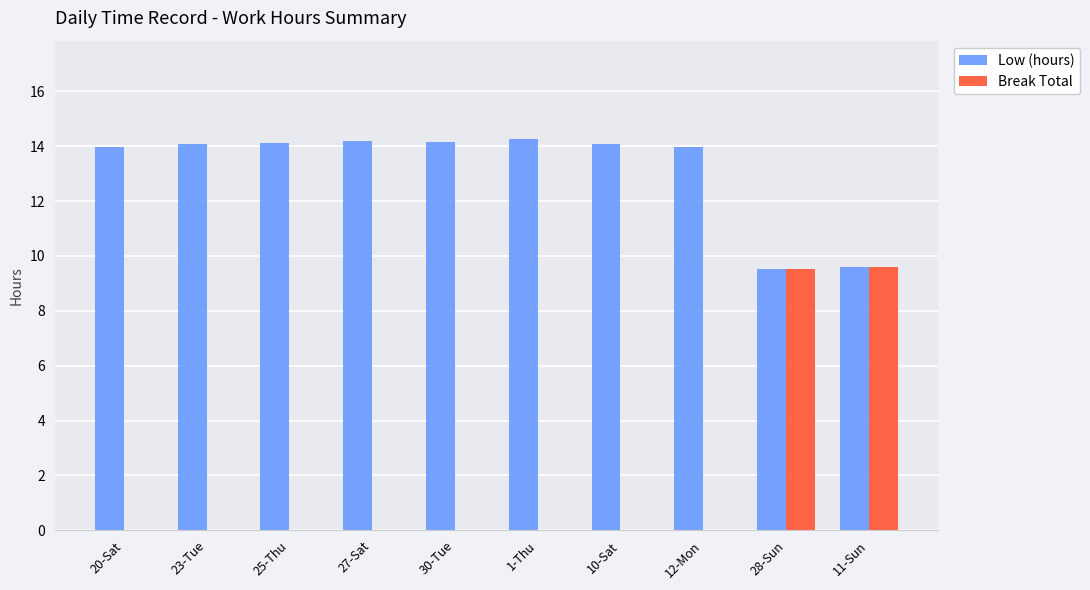

Is the value of Break Total at 27-Sat greater than the value of Low (hours) at 12-Mon?

No